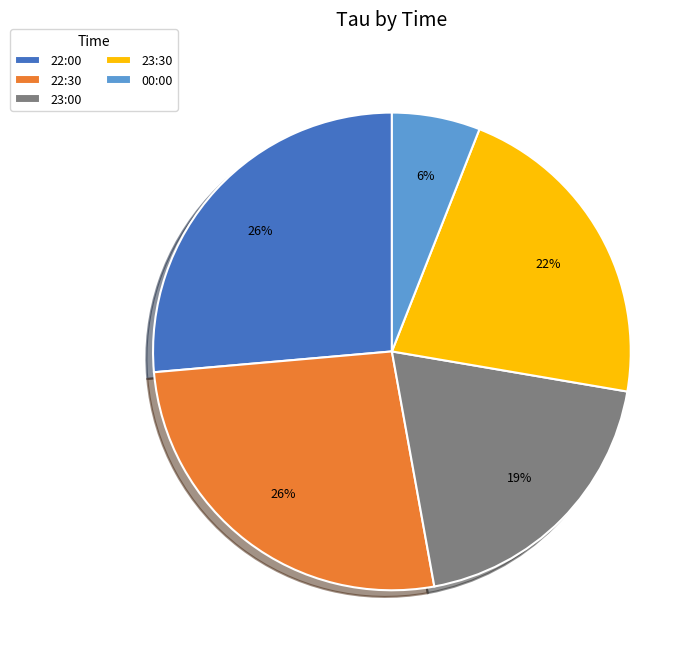

Does any single category account for the majority?

No